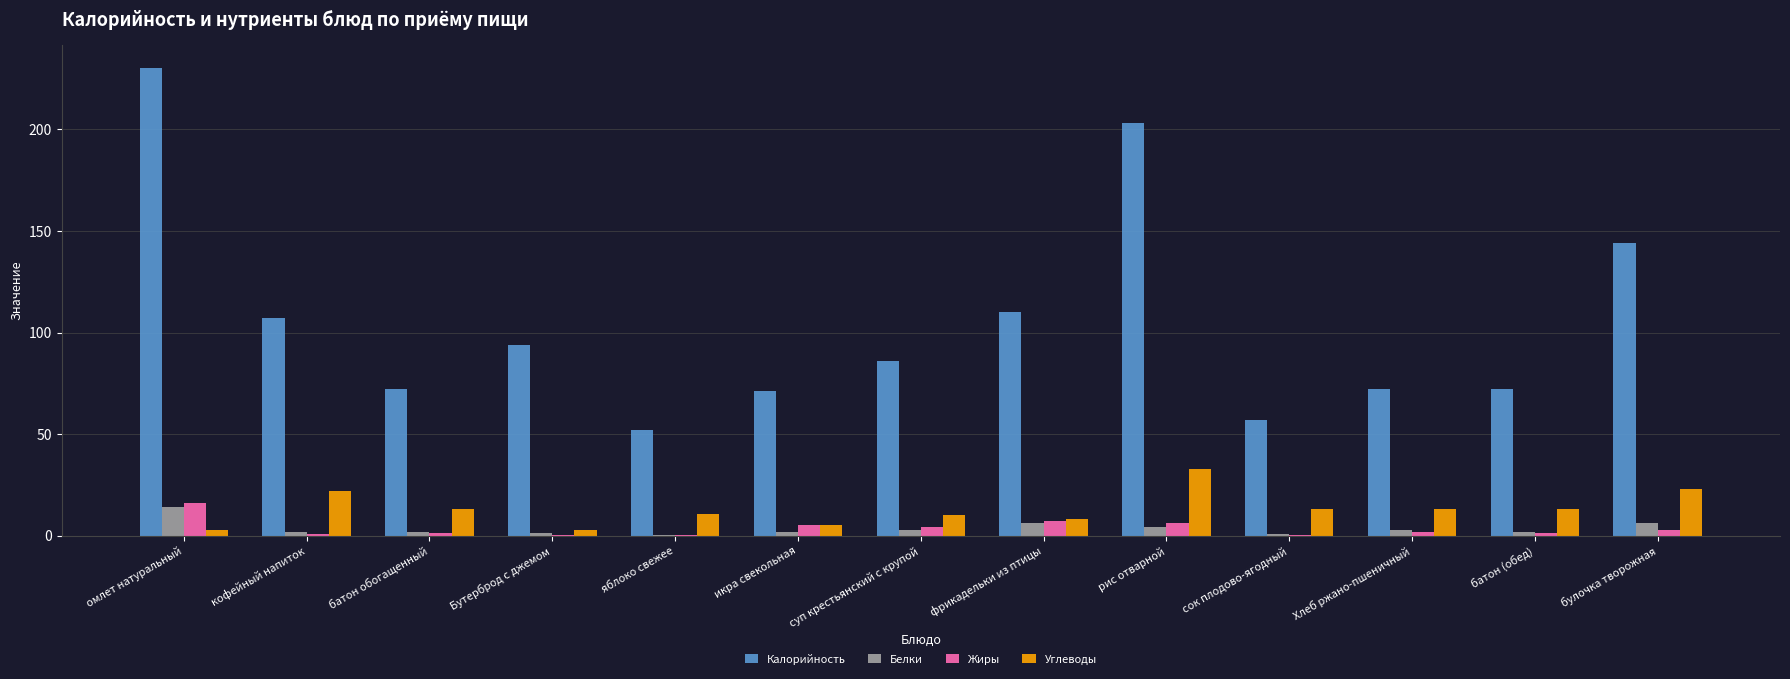

Where is Калорийность nearest to the value 141?

булочка творожная